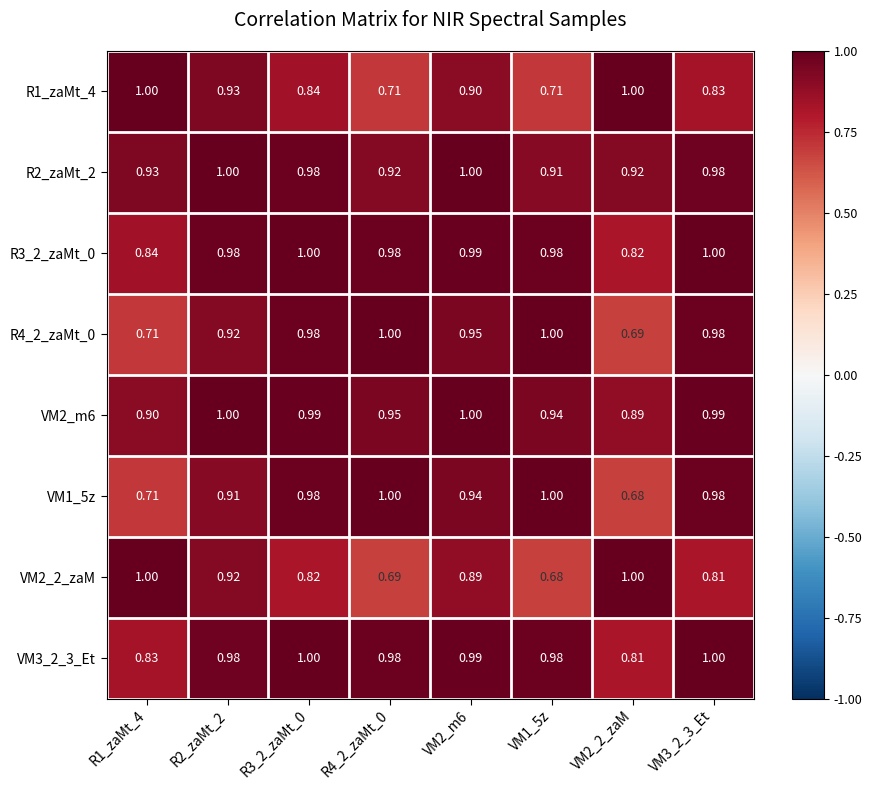

How many distinct data groups are displayed?

8